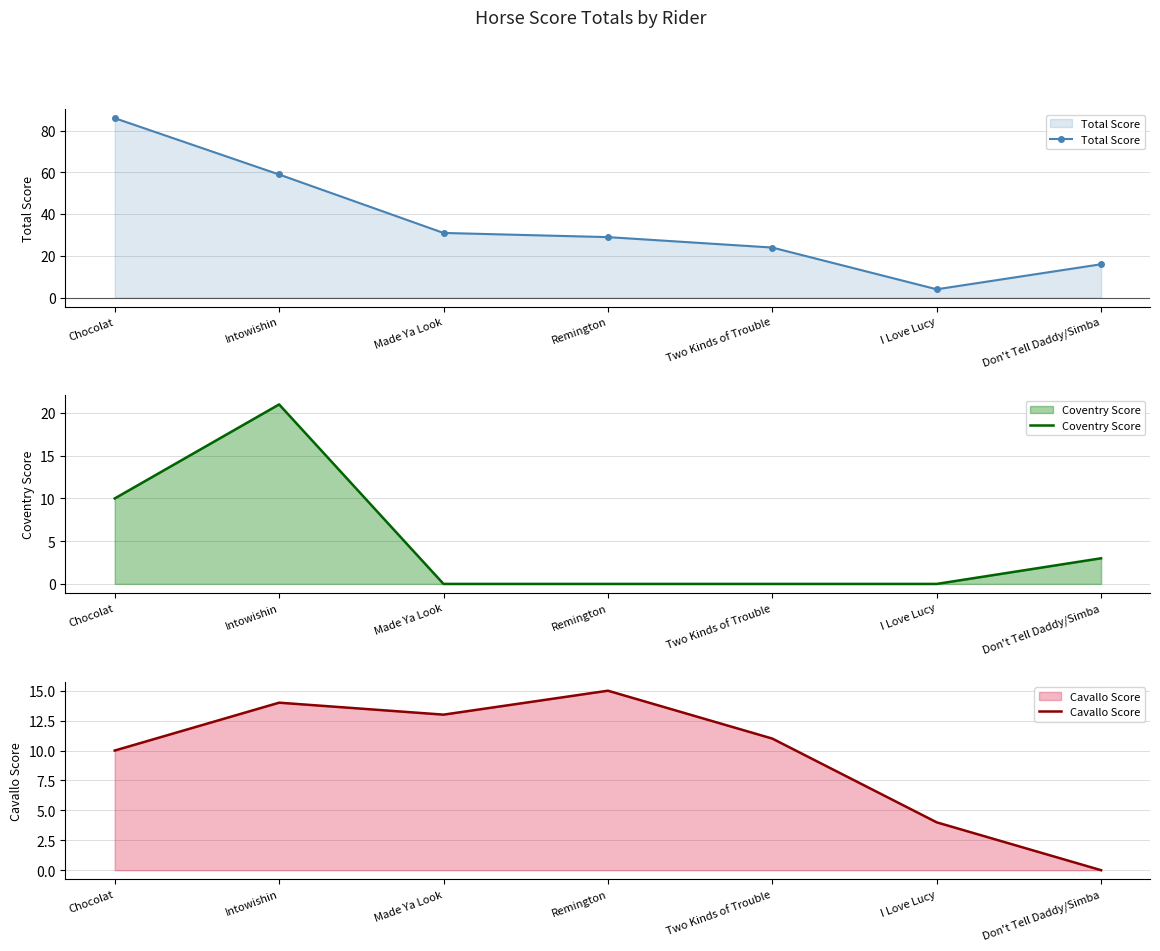

How many interior local valleys does the Cavallo Score series have?

1